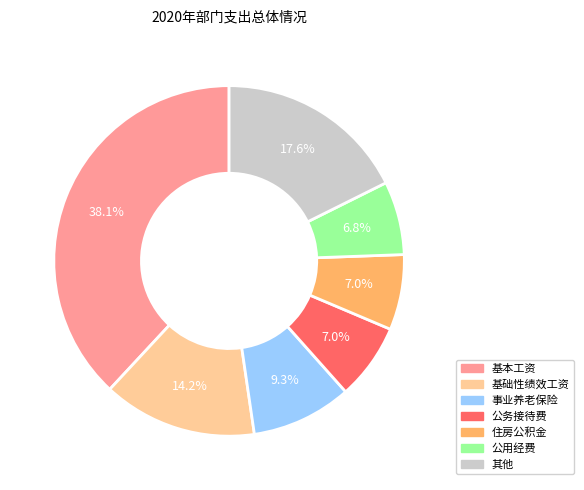

Does any single category account for the majority?

No